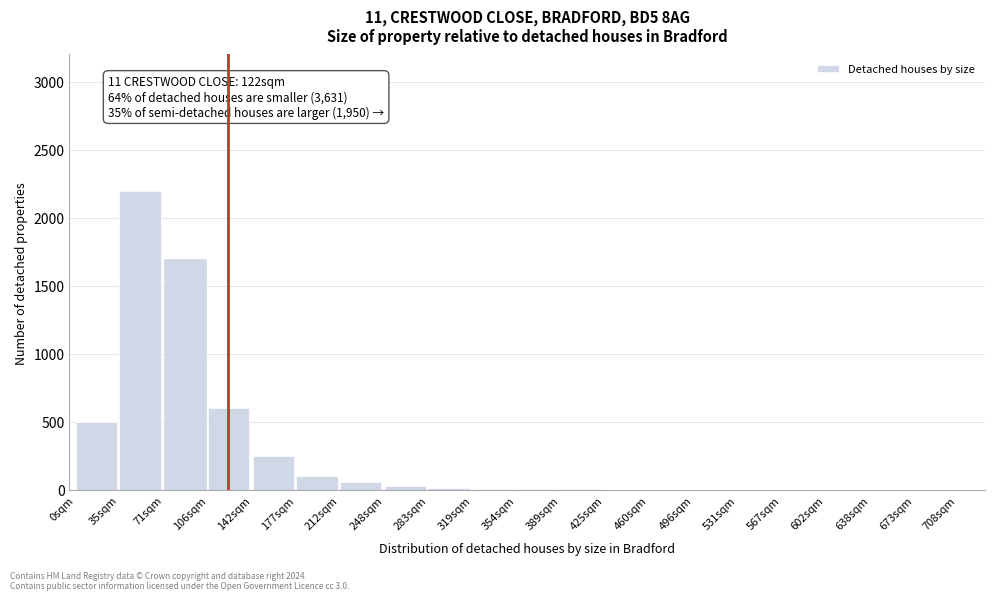

At which category does the chart reach its peak across all series?

35sqm